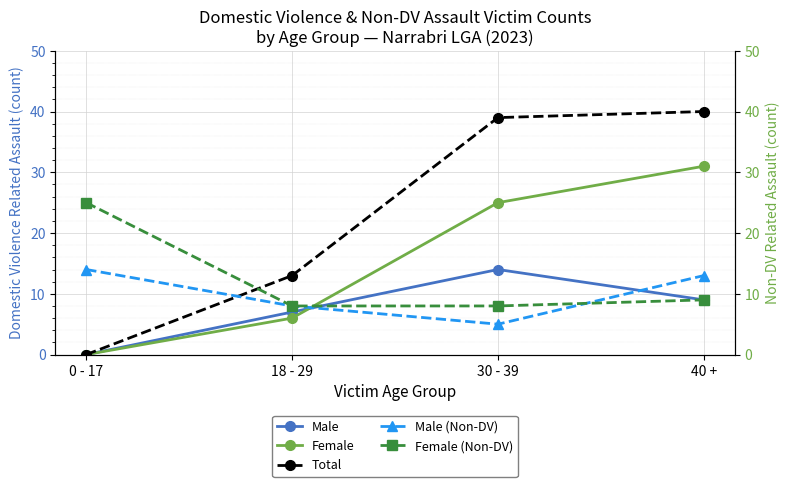

The value of Total at 0 - 17 is 0. True or false?

True